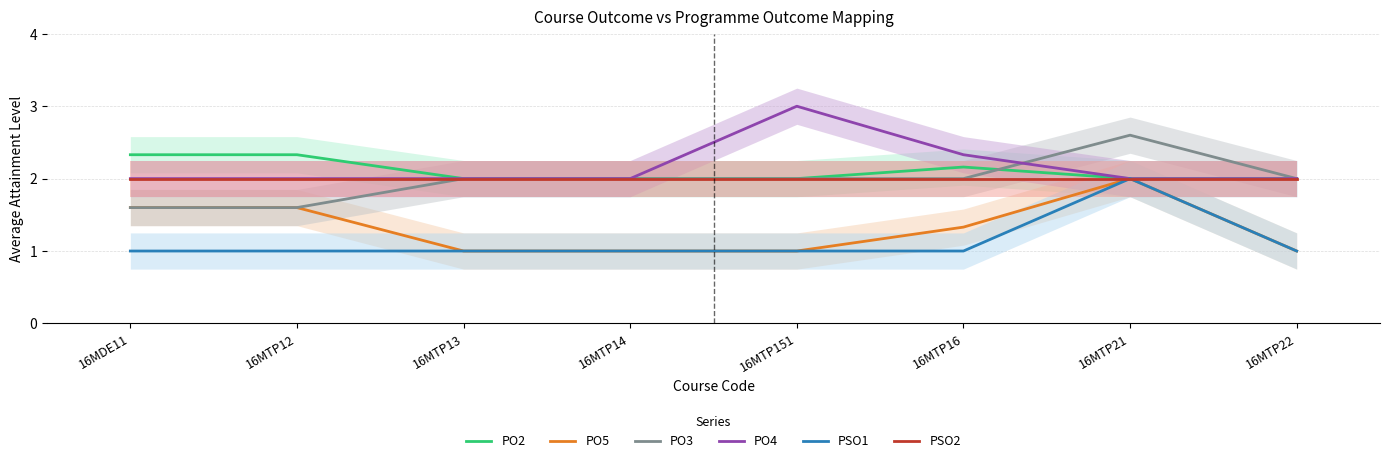

Is this an area chart (filled region under the line)?

No